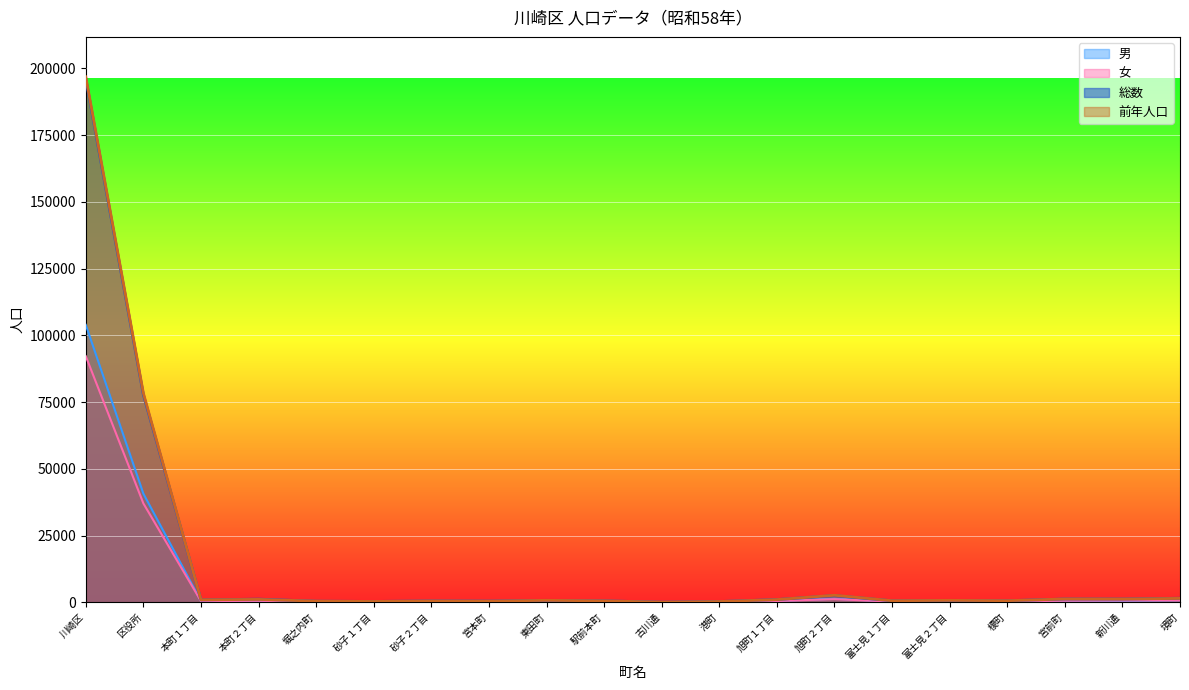

The 前年人口 series shows 2626 at 旭町２丁目. True or false?

True